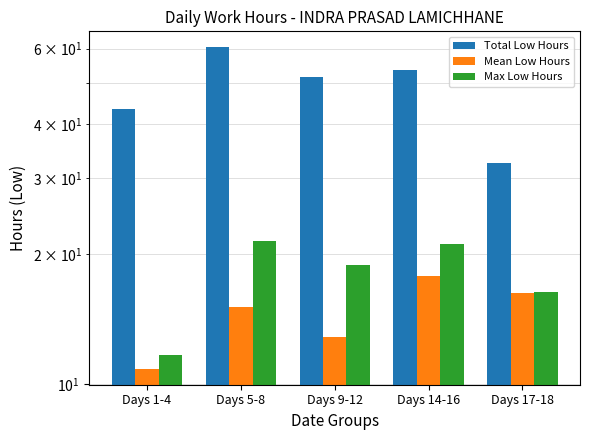

Rank the series by their maximum value, from lowest to highest.

Mean Low Hours, Max Low Hours, Total Low Hours